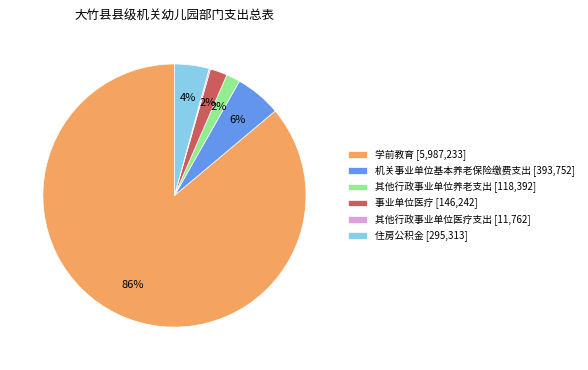

Which has a higher value, 其他行政事业单位养老支出 or 学前教育?

学前教育